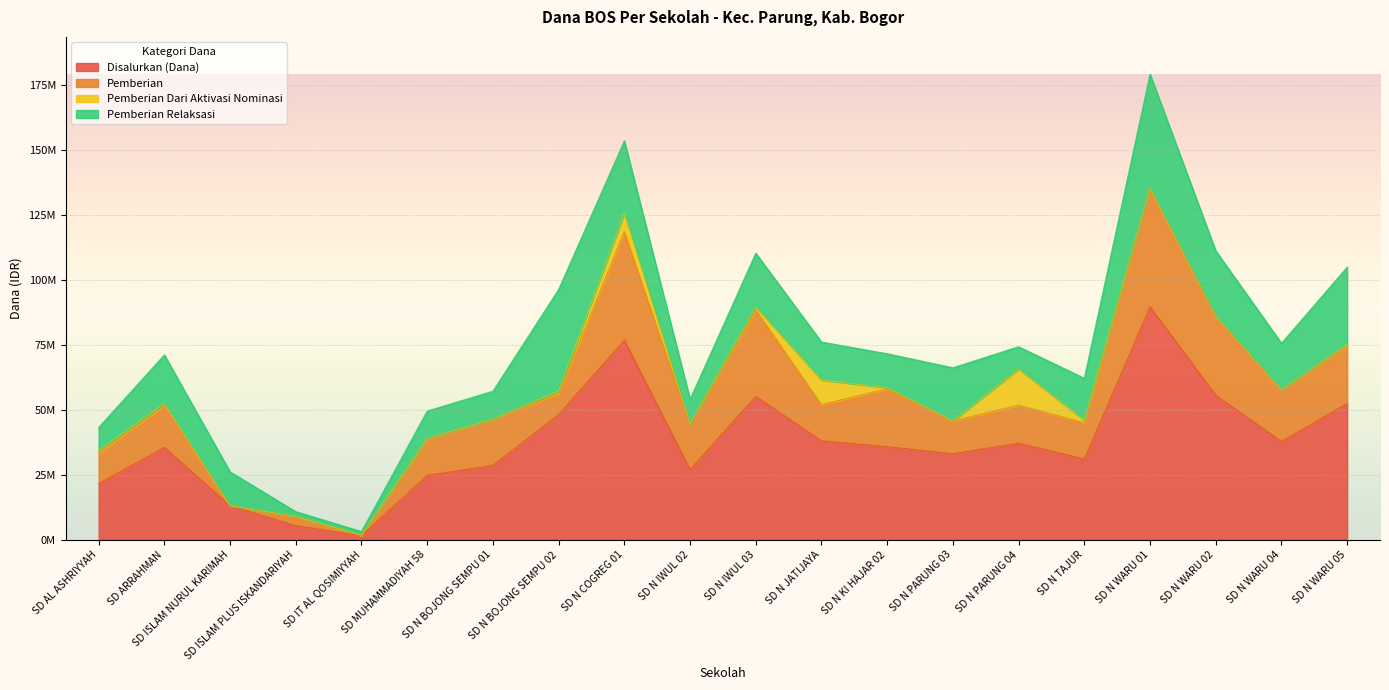

True or false: Pemberian has more than 2 points higher than both neighbors.

True